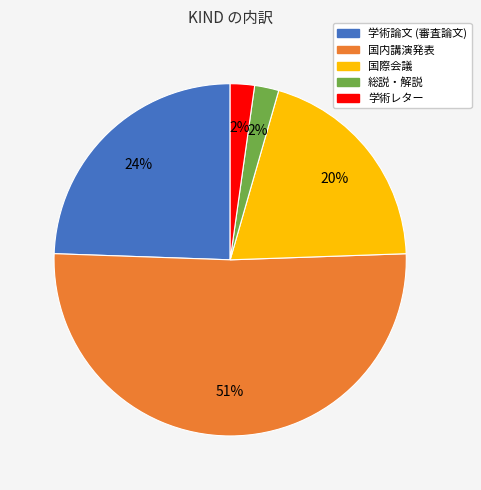

What is the largest slice in the pie chart?

国内講演発表